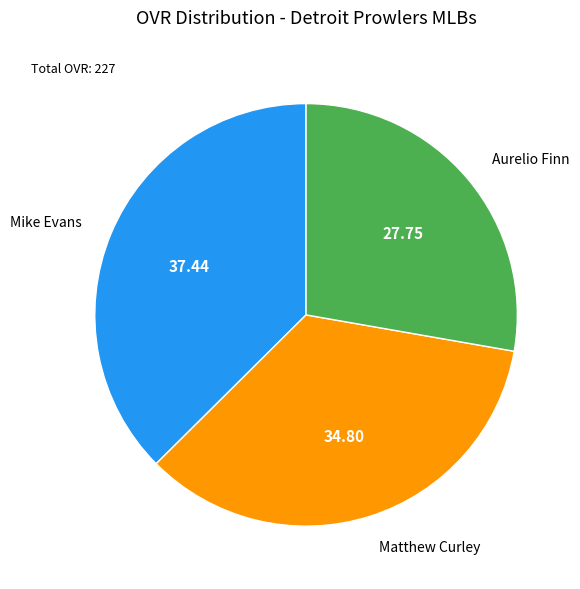

Is there a majority slice in this chart?

No